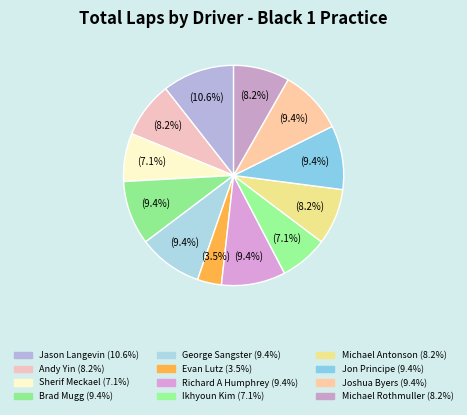

What is the change in value from Sherif Meckael to Michael Rothmuller?

+1